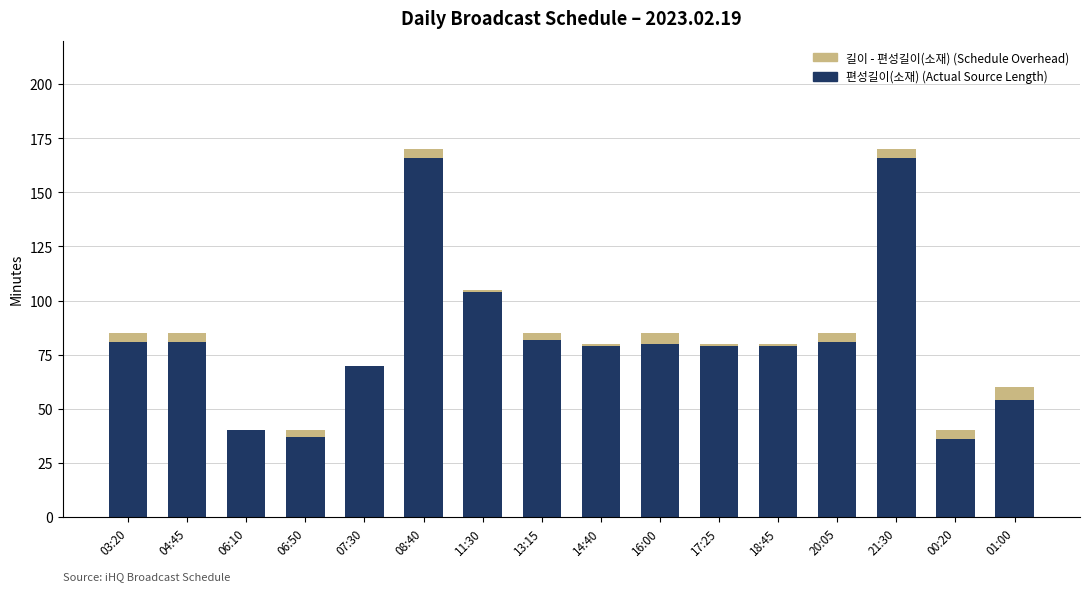

The 편성길이(소재) (Actual Source Length) series shows 81 at 03:20. True or false?

True